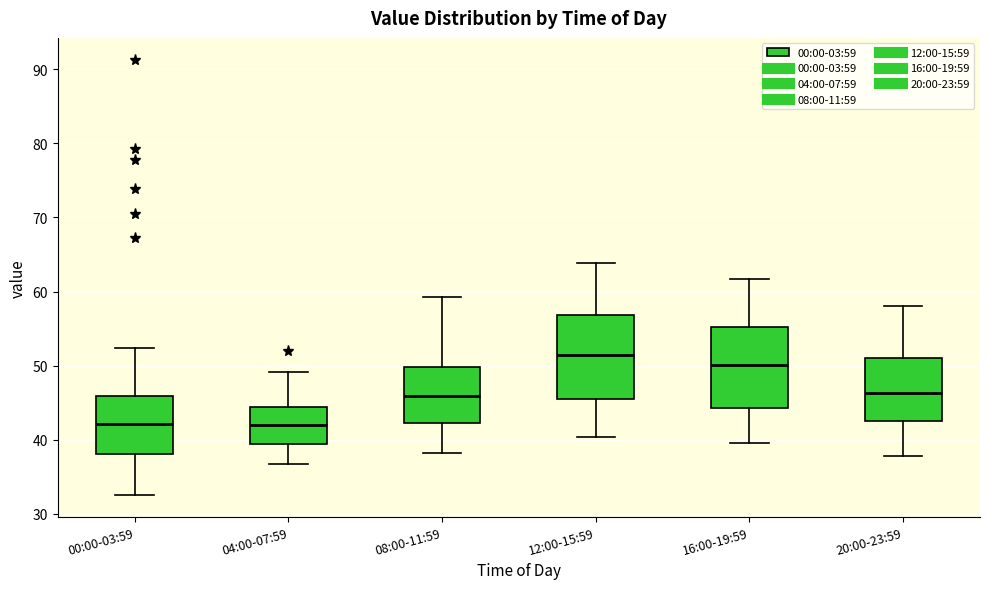

Reading left to right, read every box against the y-axis: the position of its median line, the range the box covers, and the ends of its whiskers. The values are not printed on the chart, so give them approximately, as read against the axis.

00:00-03:59: median 42, box 38 to 46, whiskers 33 to 52
04:00-07:59: median 42, box 39 to 44, whiskers 37 to 49
08:00-11:59: median 46, box 42 to 50, whiskers 38 to 59
12:00-15:59: median 51, box 45 to 57, whiskers 40 to 64
16:00-19:59: median 50, box 44 to 55, whiskers 40 to 62
20:00-23:59: median 46, box 43 to 51, whiskers 38 to 58